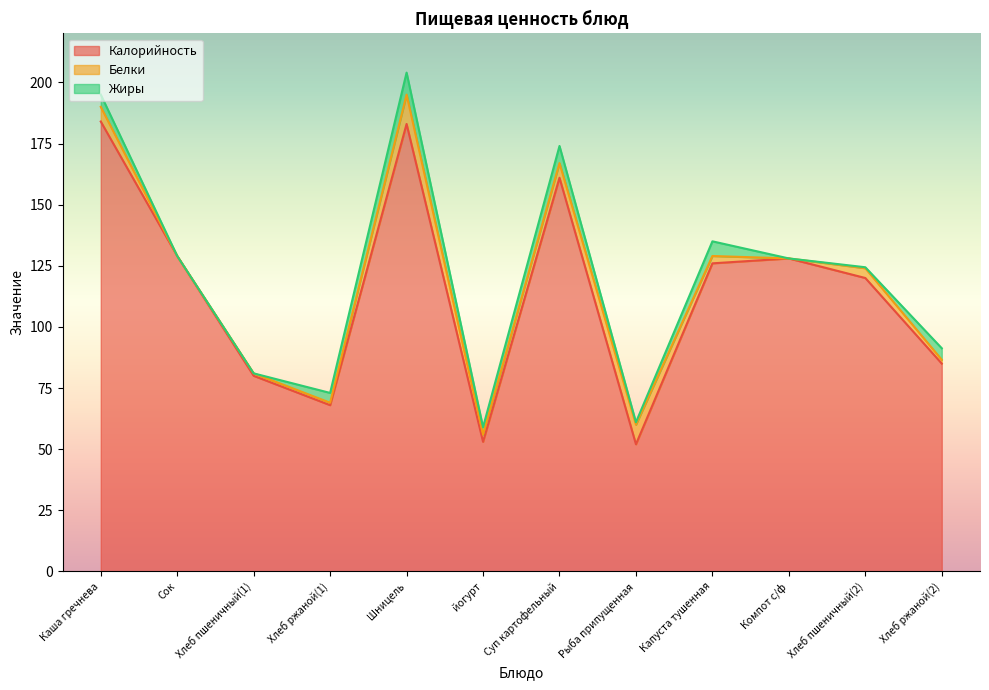

What is the label of the 5th point from the right?

Рыба припущенная